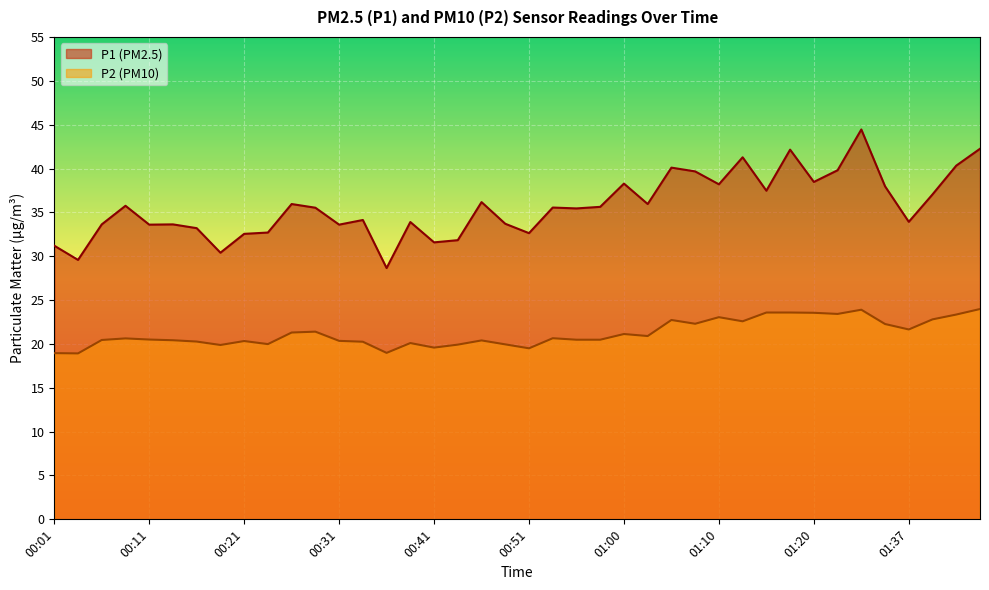

What position from the right is 00:14?

35